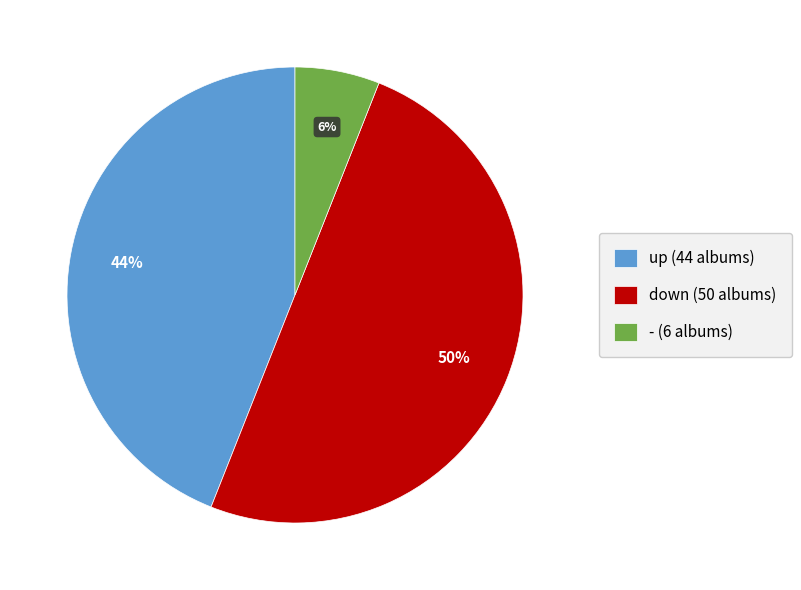

What percentage is the down slice, to the nearest percent?

50%